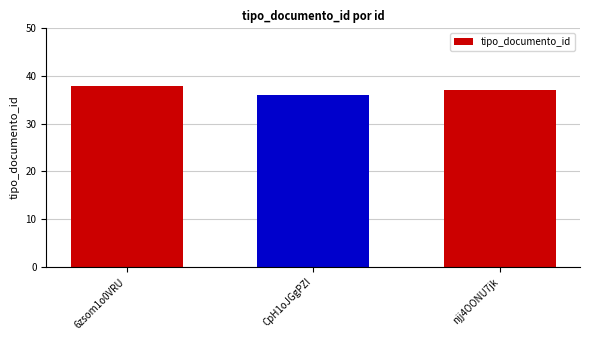

How many values are below 37?

1